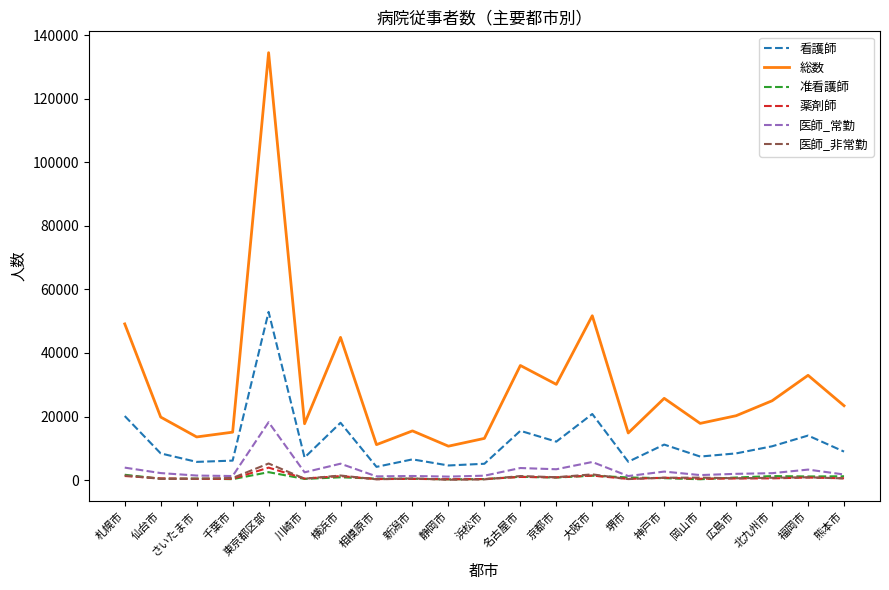

True or false: 医師_常勤 and 総数 cross at least once.

False